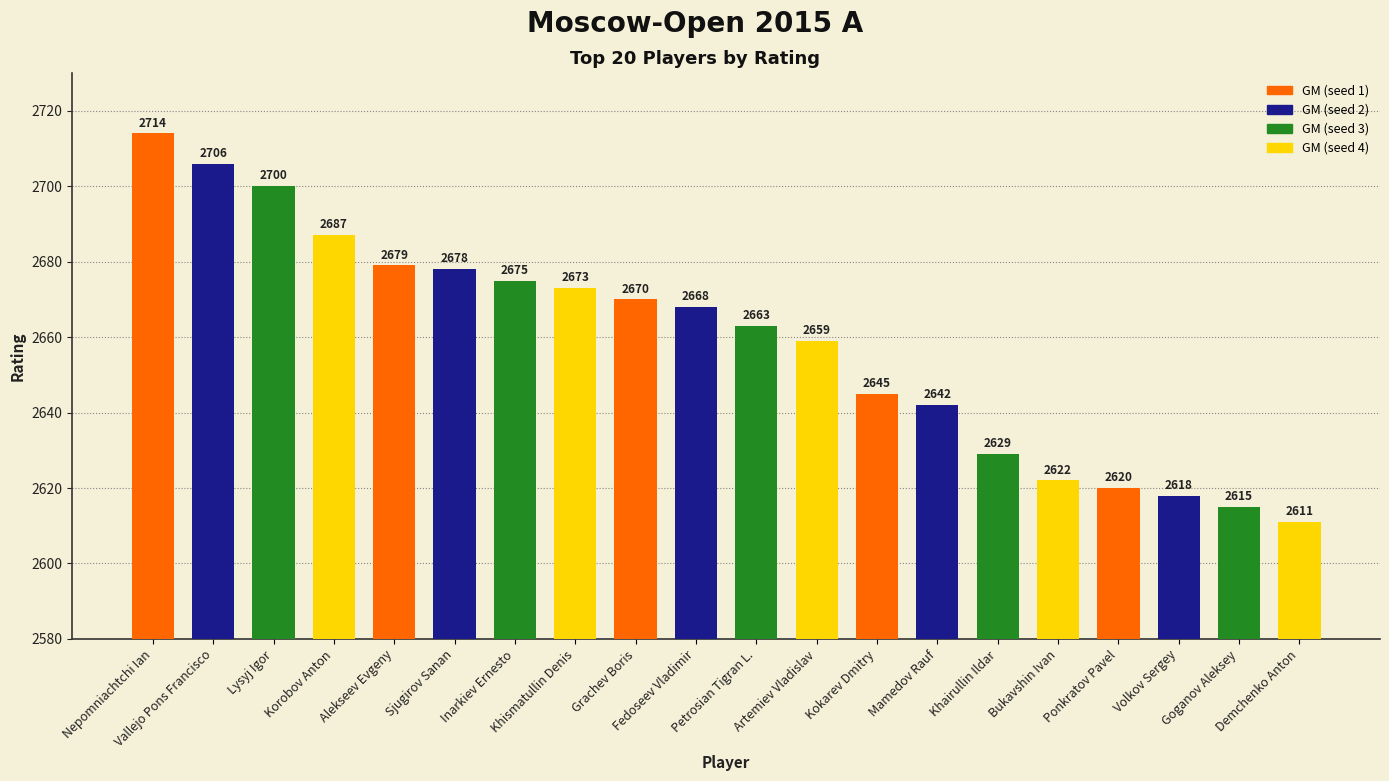

What is the approximate value at Korobov Anton?

2687